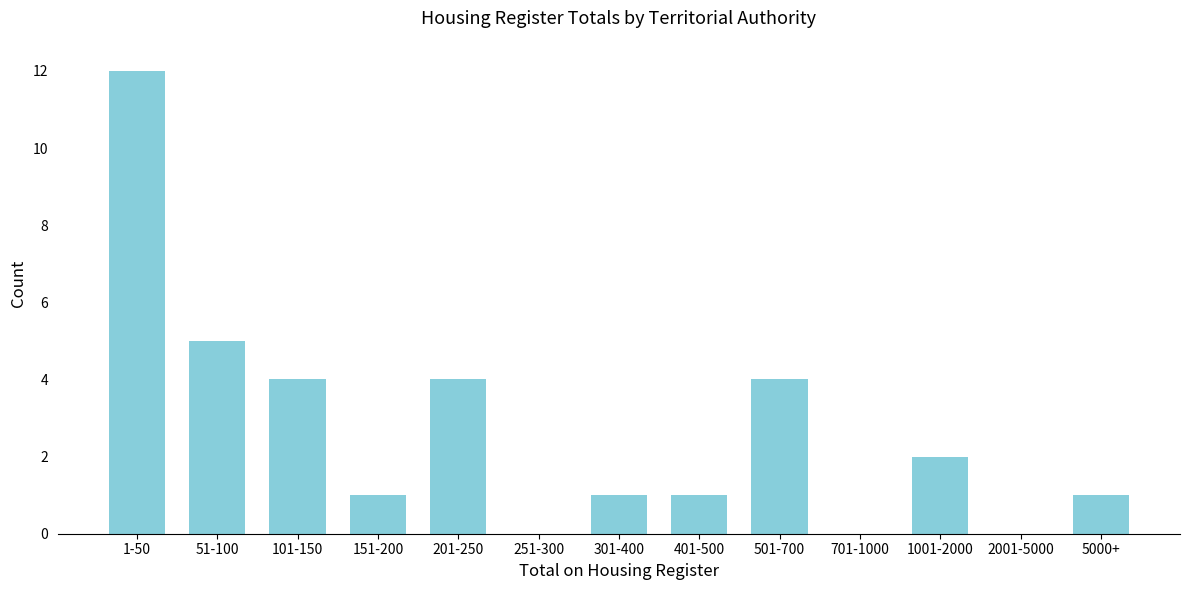

Reading right to left, extract all data points from this chart.

5000+=1	2001-5000=0	1001-2000=2	701-1000=0	501-700=4	401-500=1	301-400=1	251-300=0	201-250=4	151-200=1	101-150=4	51-100=5	1-50=12